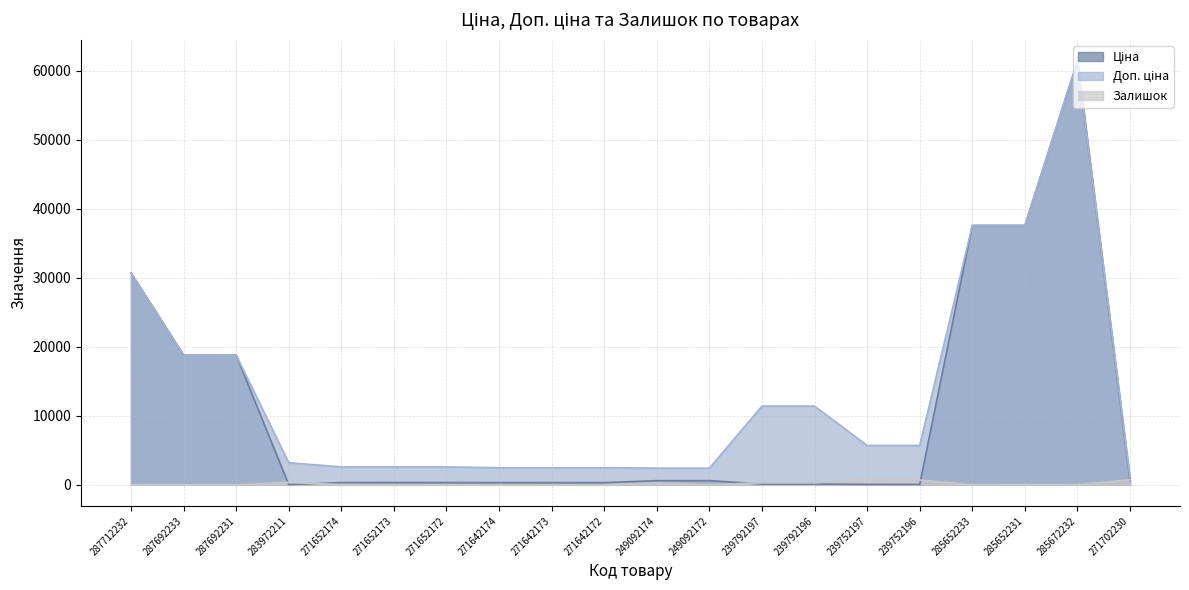

At 271652172, list the series in order from smallest to largest.

Залишок, Ціна, Доп. ціна